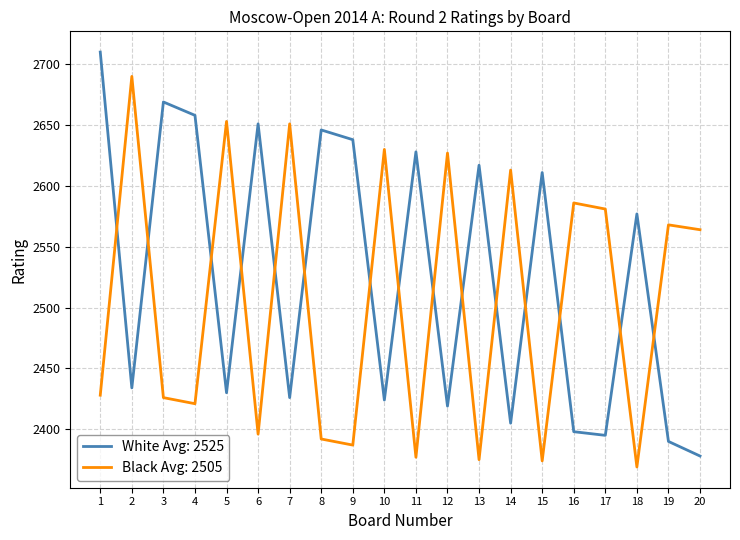

Where is Black Avg: 2505 nearest to the value 2529?

20